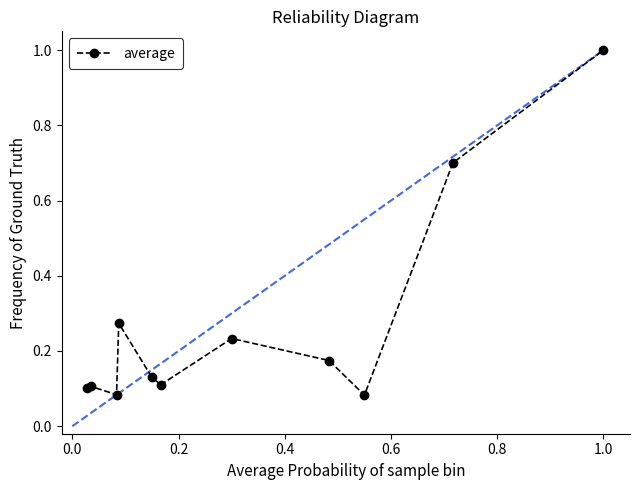

How many points are lower than both their immediate neighbors (excluding endpoints)?

3